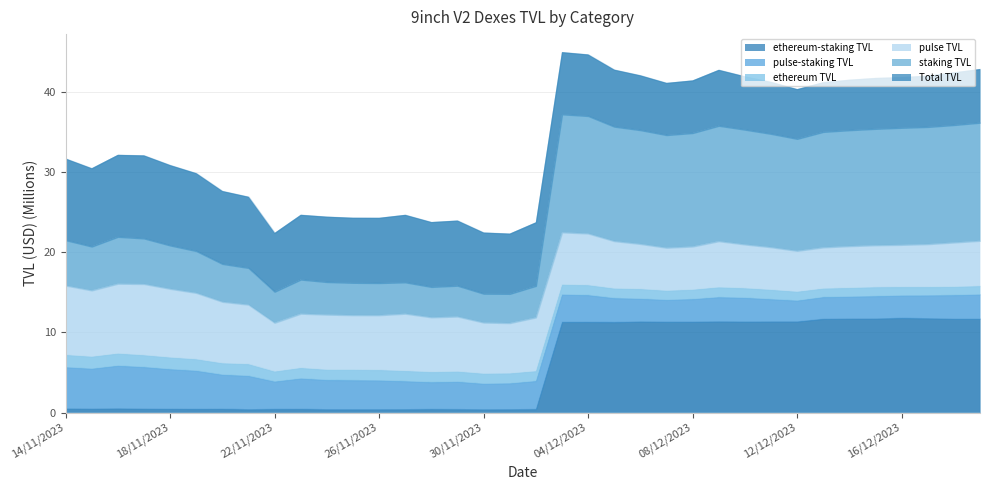

How many times do pulse TVL and ethereum-staking TVL cross each other?

1